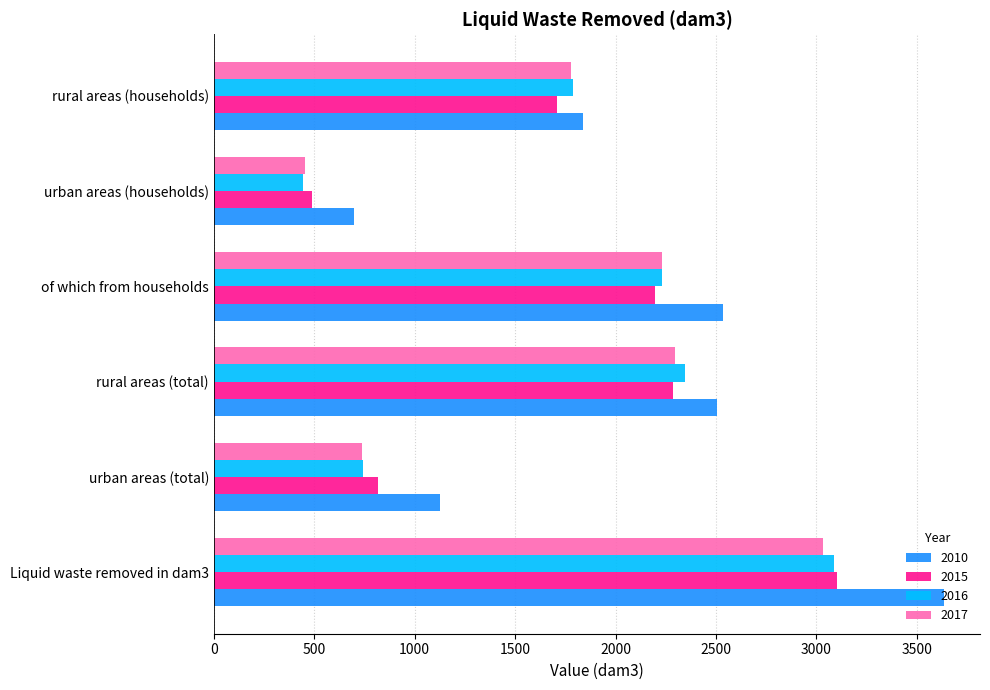

What is the difference between the highest and lowest values at urban areas (total)?

390.0